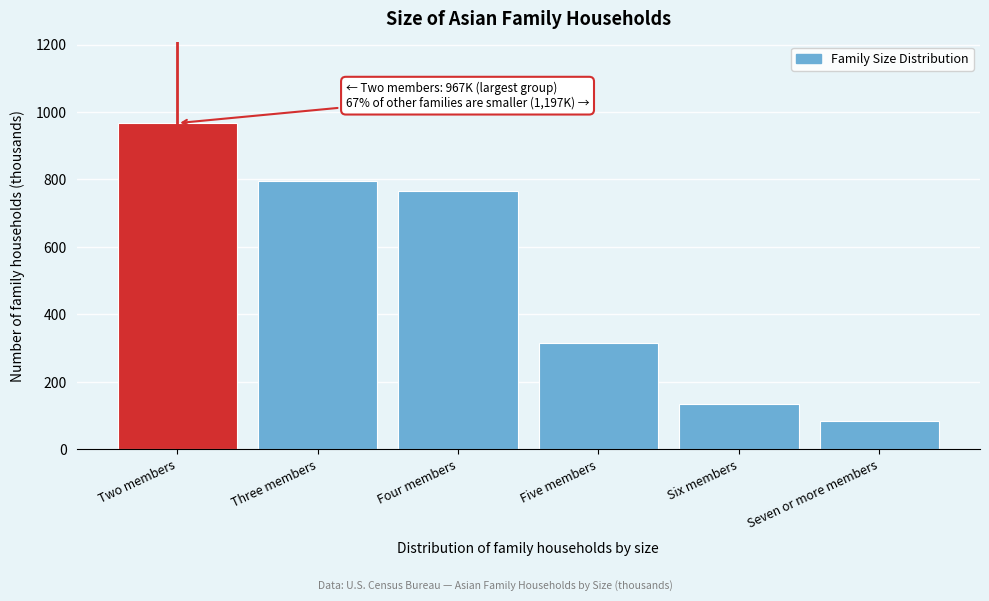

Reading left to right, extract all data points from this chart.

967	796	767	316	133	85